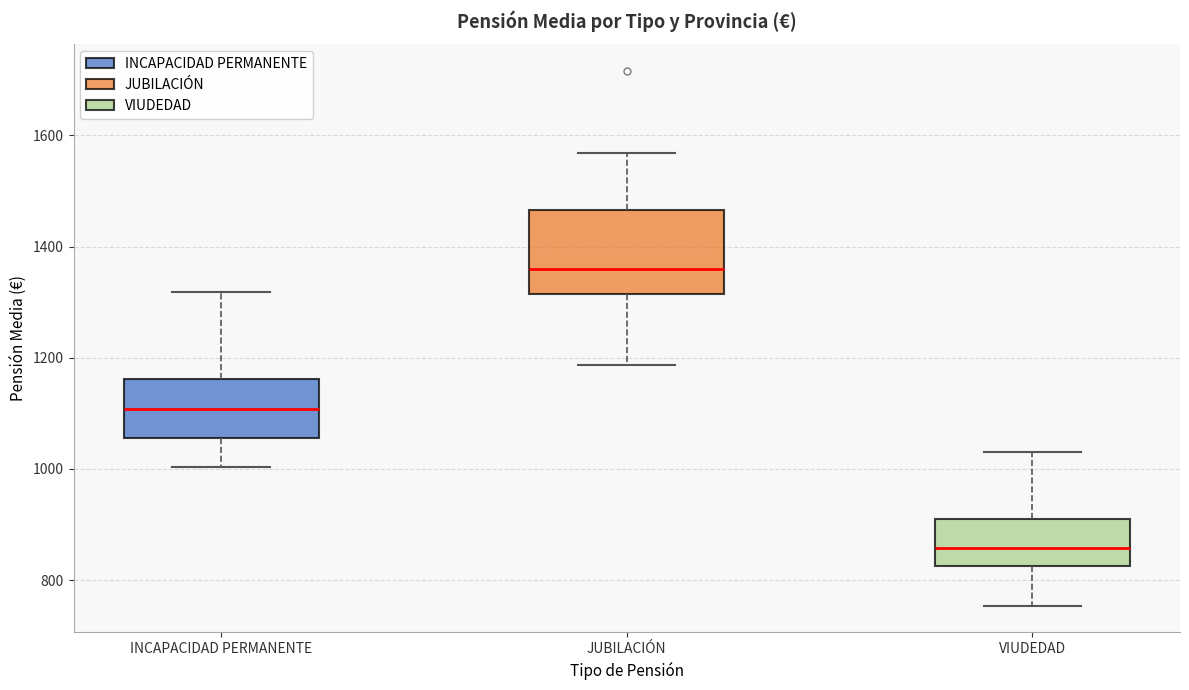

Comparing the boxes themselves (not the whiskers), which one is the tallest?

JUBILACIÓN